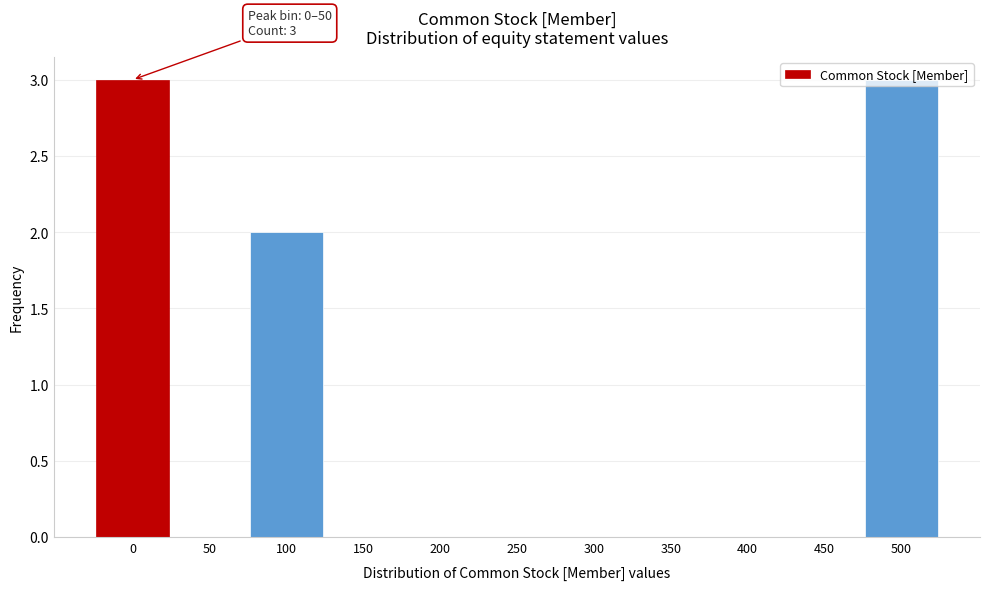

The value at 350 is 2. True or false?

False